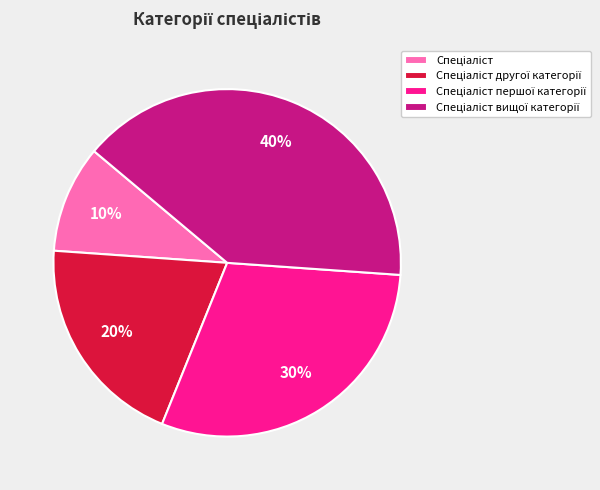

Is there a majority slice in this chart?

No